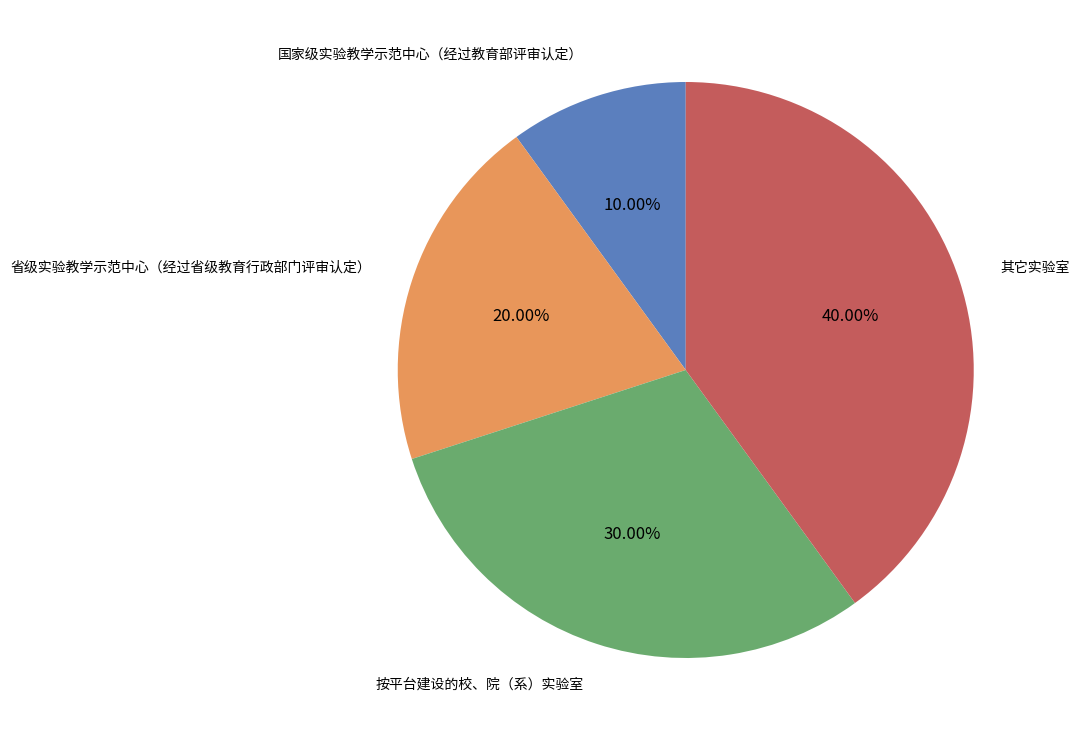

Which category has the biggest portion of the pie?

其它实验室